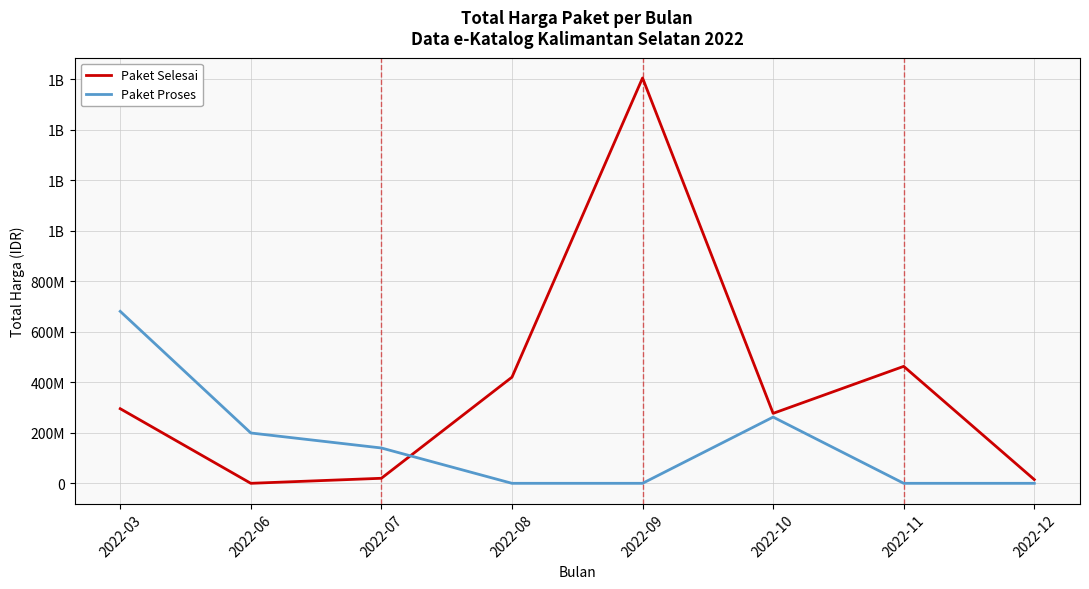

Which category has the highest value in the Paket Proses series?

2022-03